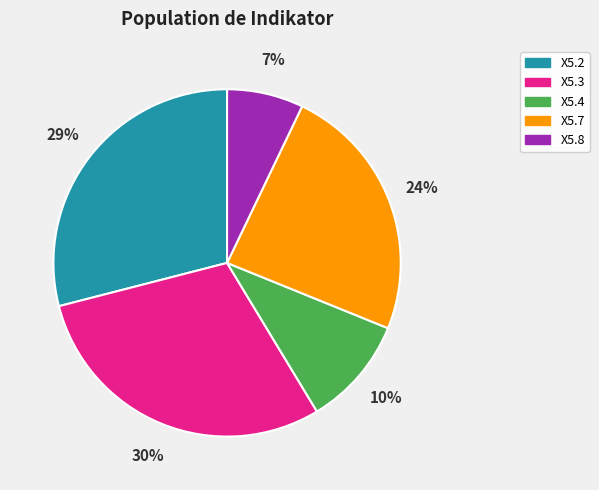

Between X5.4 and X5.3, which is larger?

X5.3